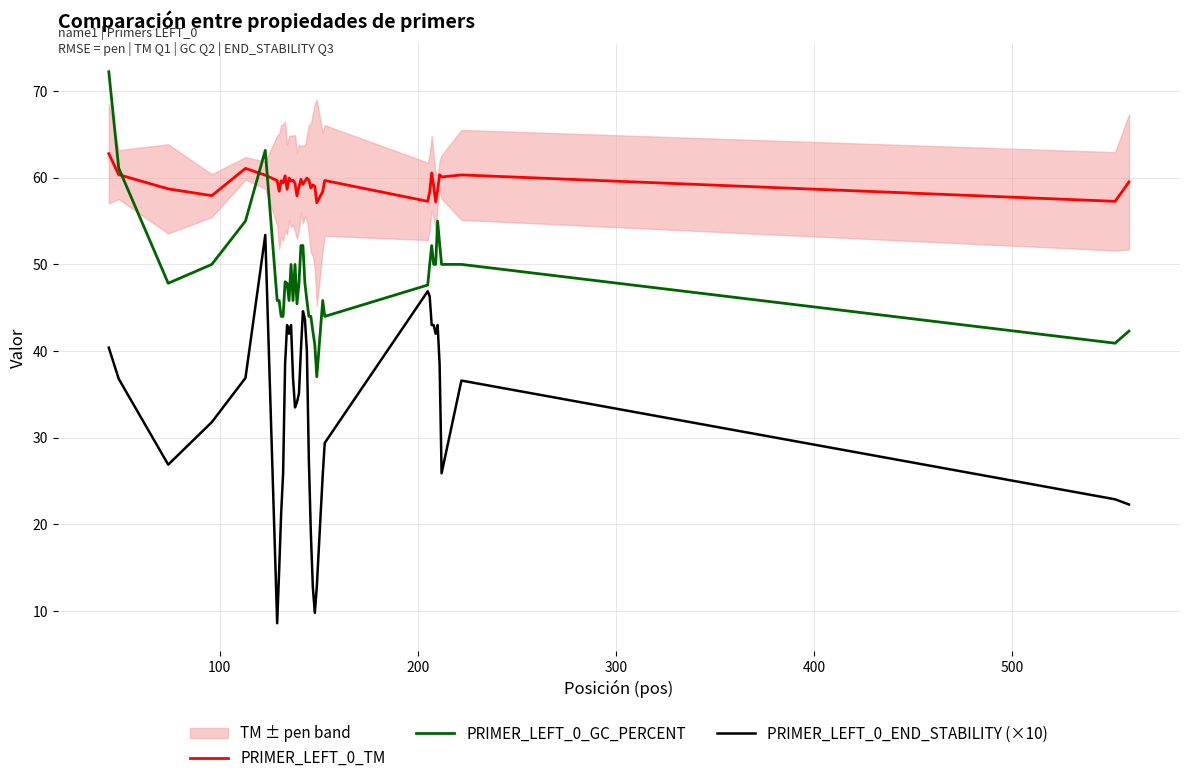

True or false: PRIMER_LEFT_0_END_STABILITY (×10) and PRIMER_LEFT_0_TM intersect in this chart.

False